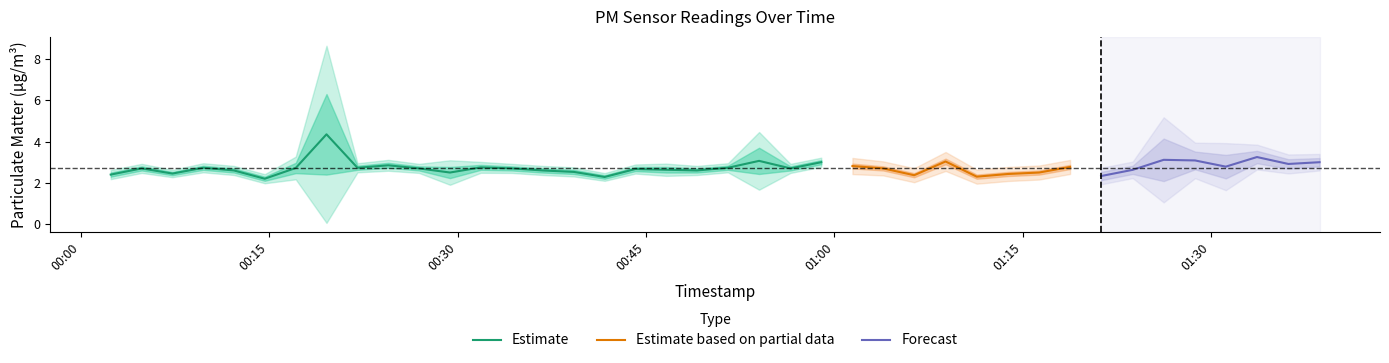

What is the minimum value shown in the chart?

2.1